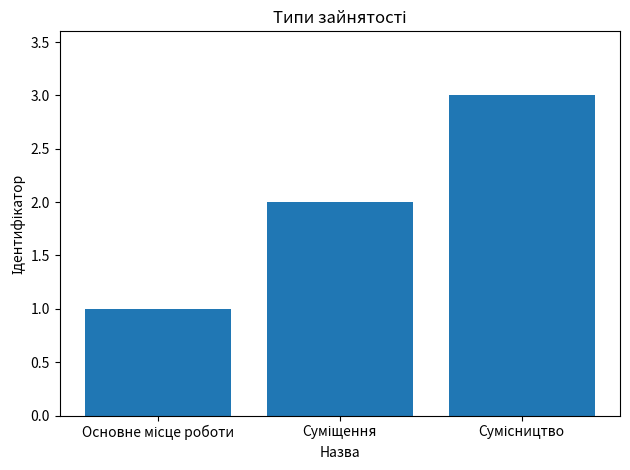

How many categories are shown in the chart?

3